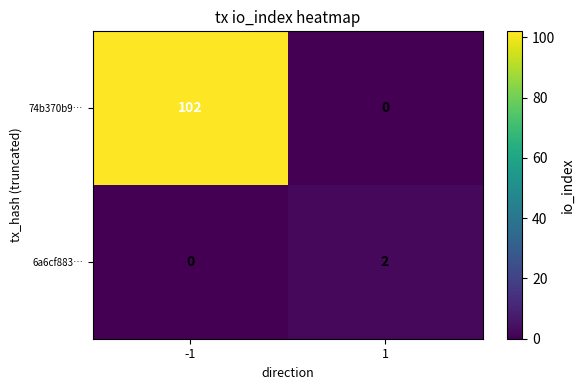

Rank the series by their average value, from highest to lowest.

74b370b9…, 6a6cf883…